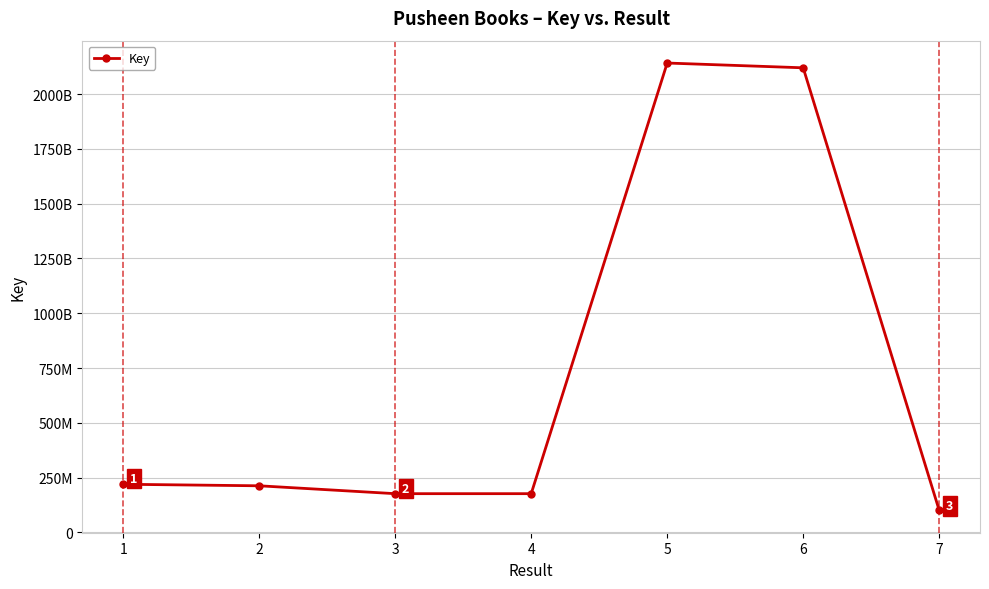

Does the chart have visible grid lines?

Yes